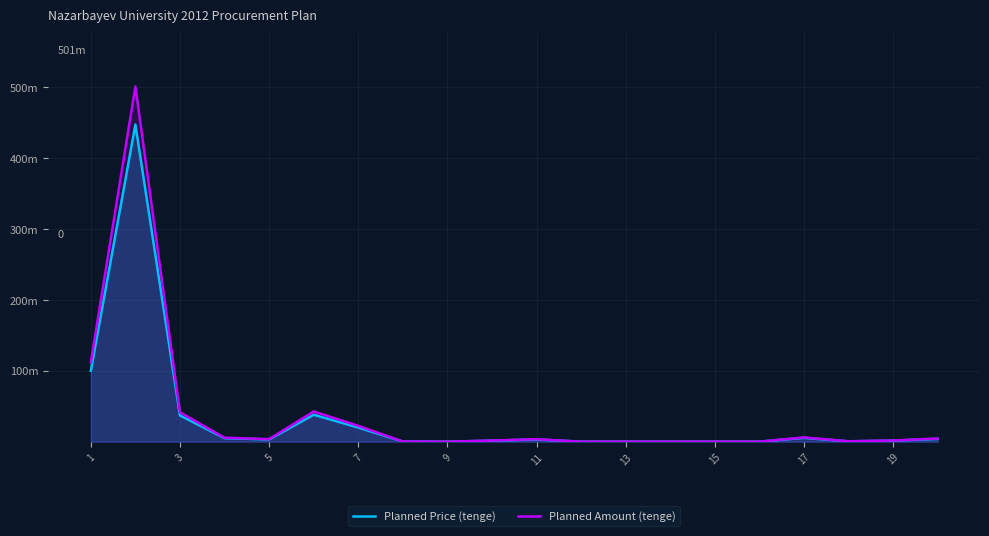

In Planned Price (tenge), how many points are higher than both neighbors (excluding endpoints)?

6